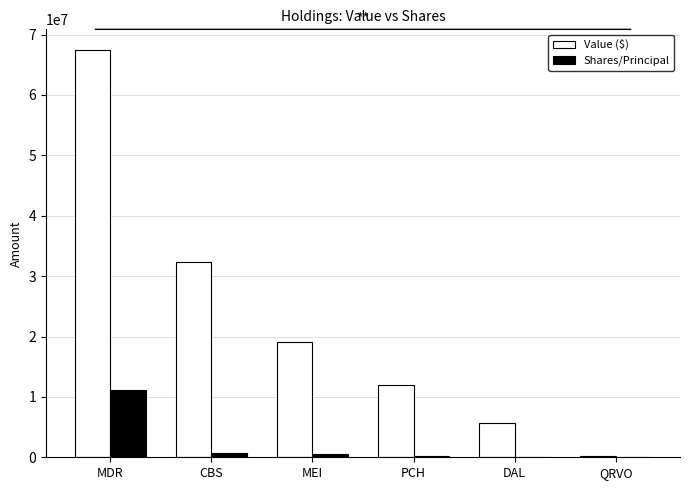

Where is Value ($) nearest to the value 33819000?

CBS